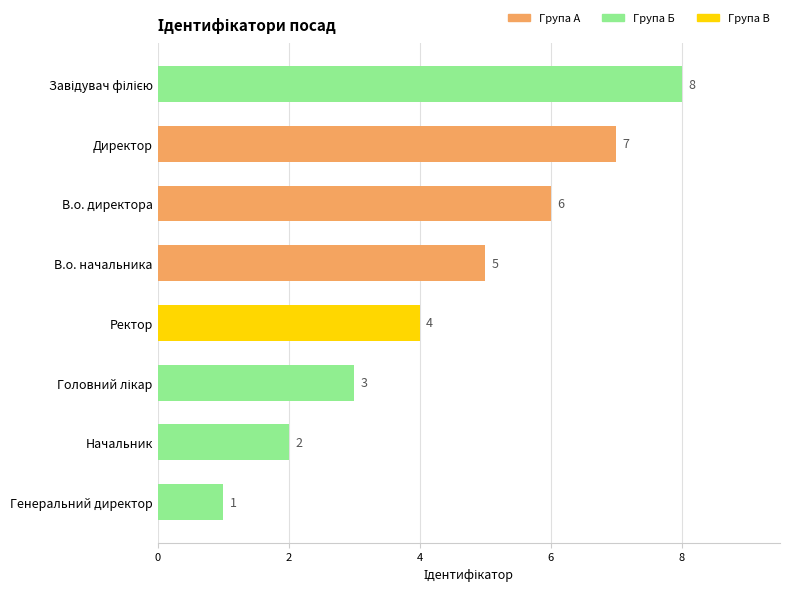

What is the label of the 2nd bar from the bottom?

Начальник